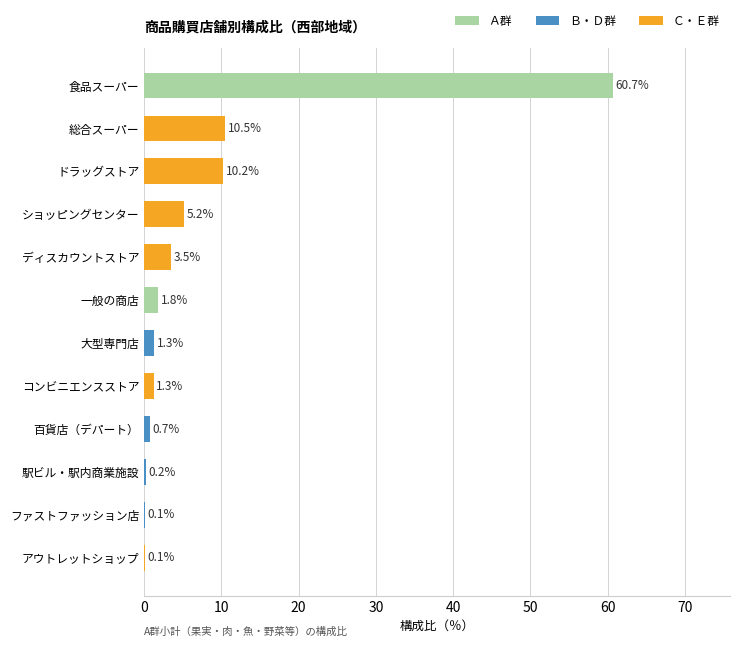

Between ファストファッション店 and 駅ビル・駅内商業施設, which is larger?

駅ビル・駅内商業施設